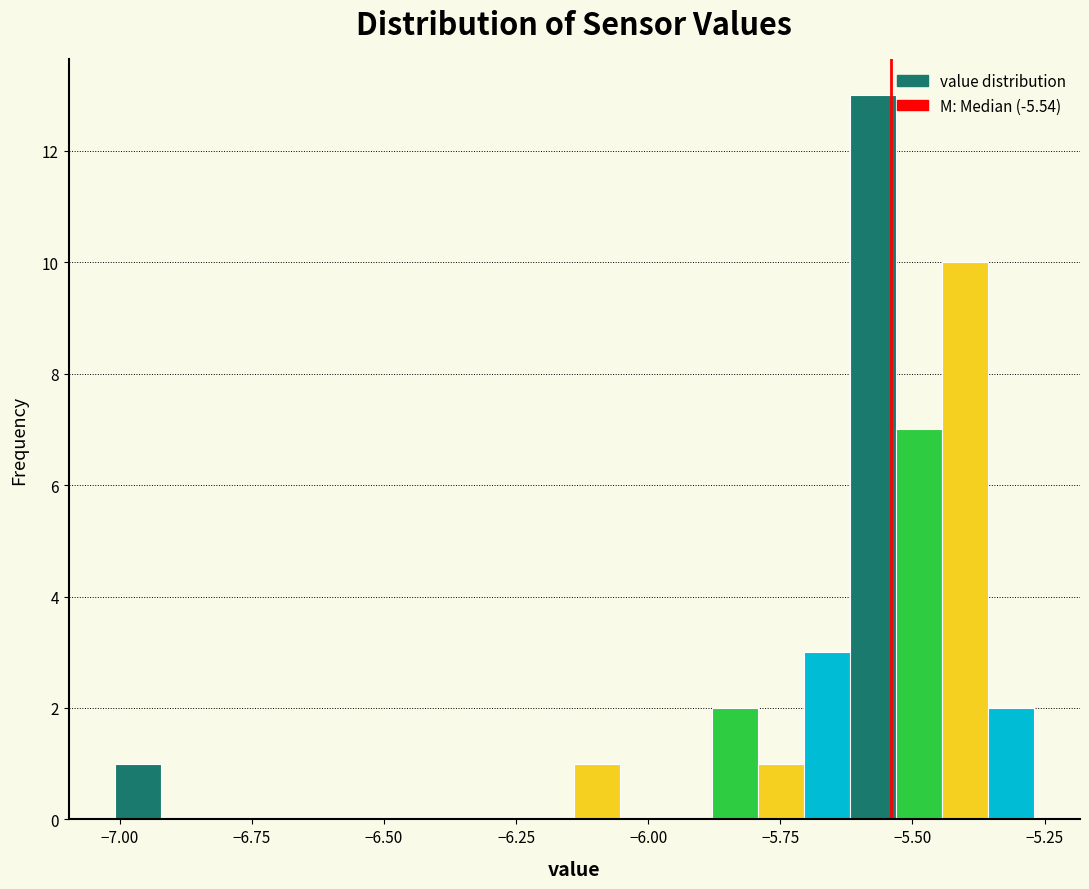

Read against the x-axis, roughly where is the centre of the tallest bar?

-5.55